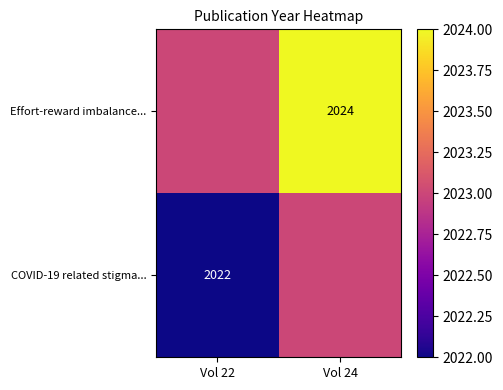

What is the sum of the COVID-19 related stigma... values at Vol 22 and Vol 24?

4045